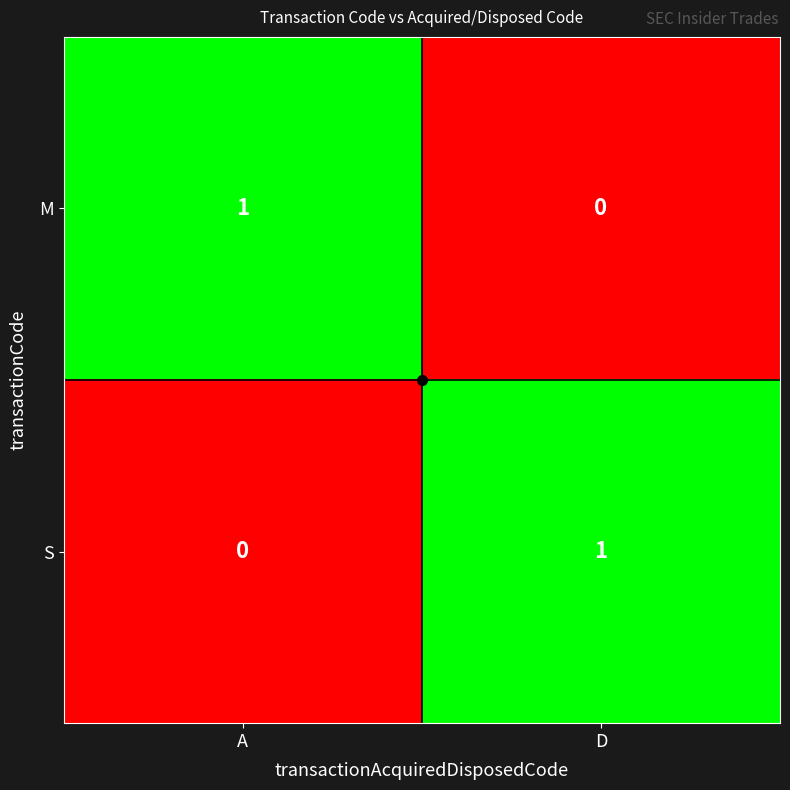

What is the total value across all series at A?

1